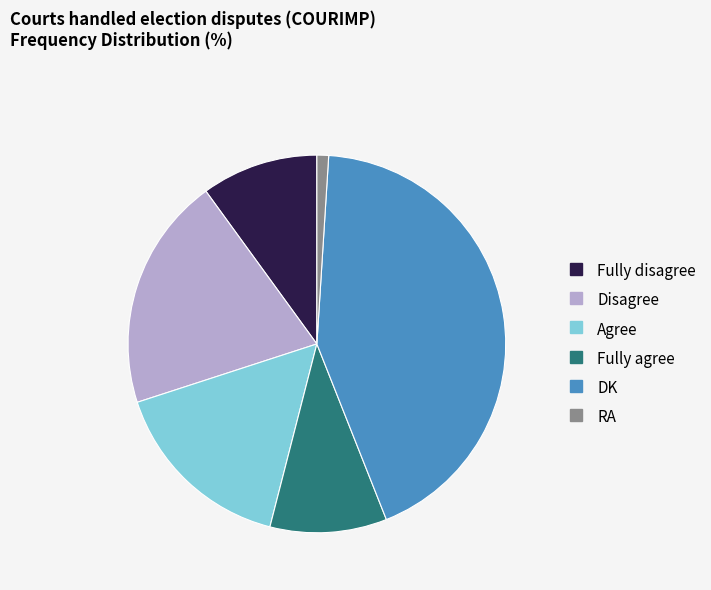

What is the largest slice in the pie chart?

DK